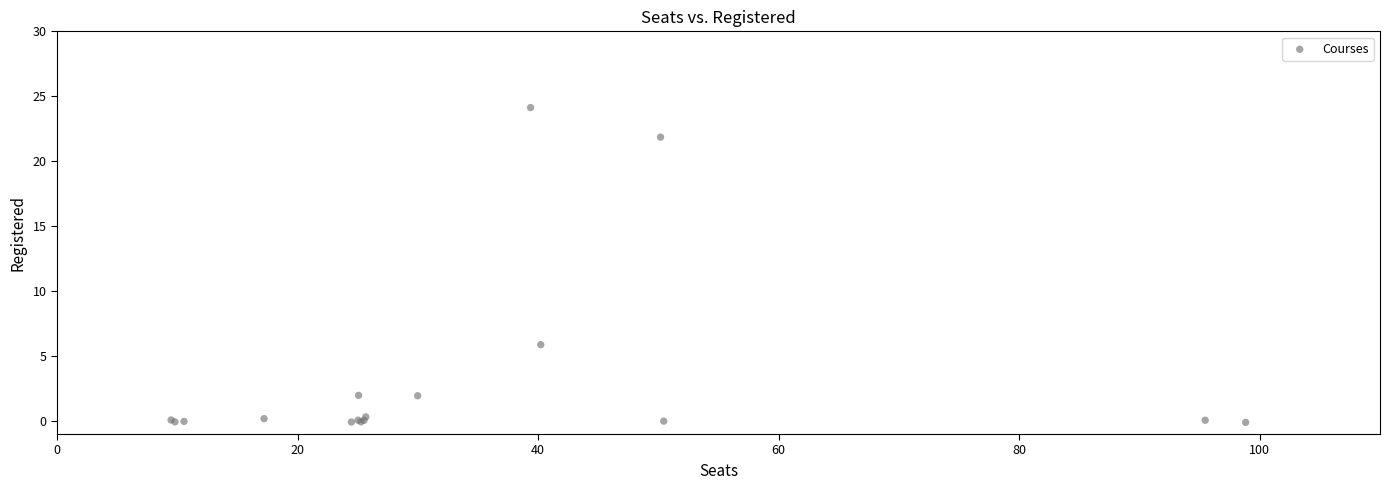

What Y value in the scatter plot is closest to 12?

5.9